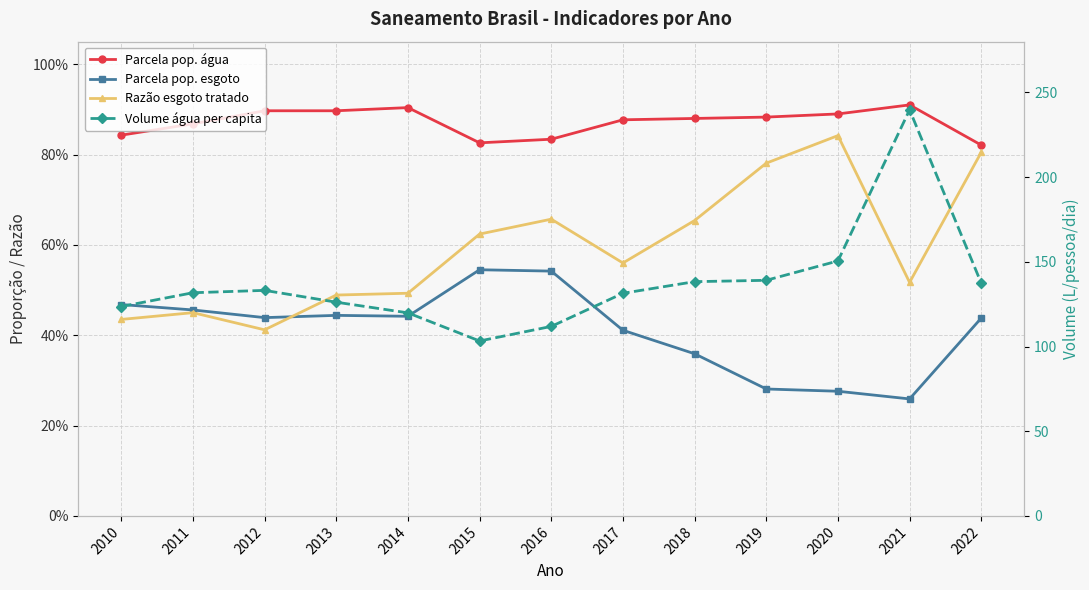

What is the total value across all series at 2010?

125.4